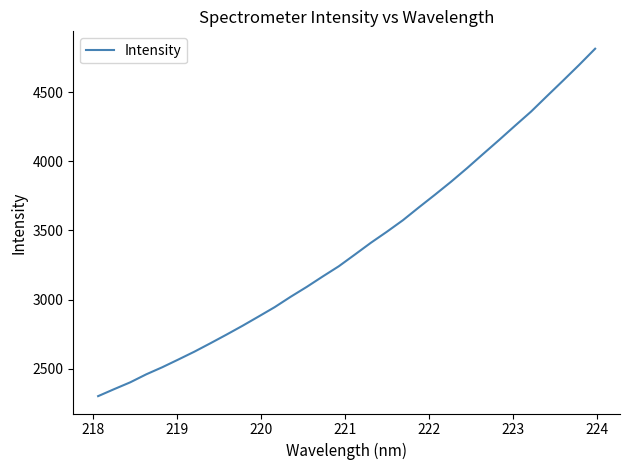

What is the greatest value displayed?

4815.8